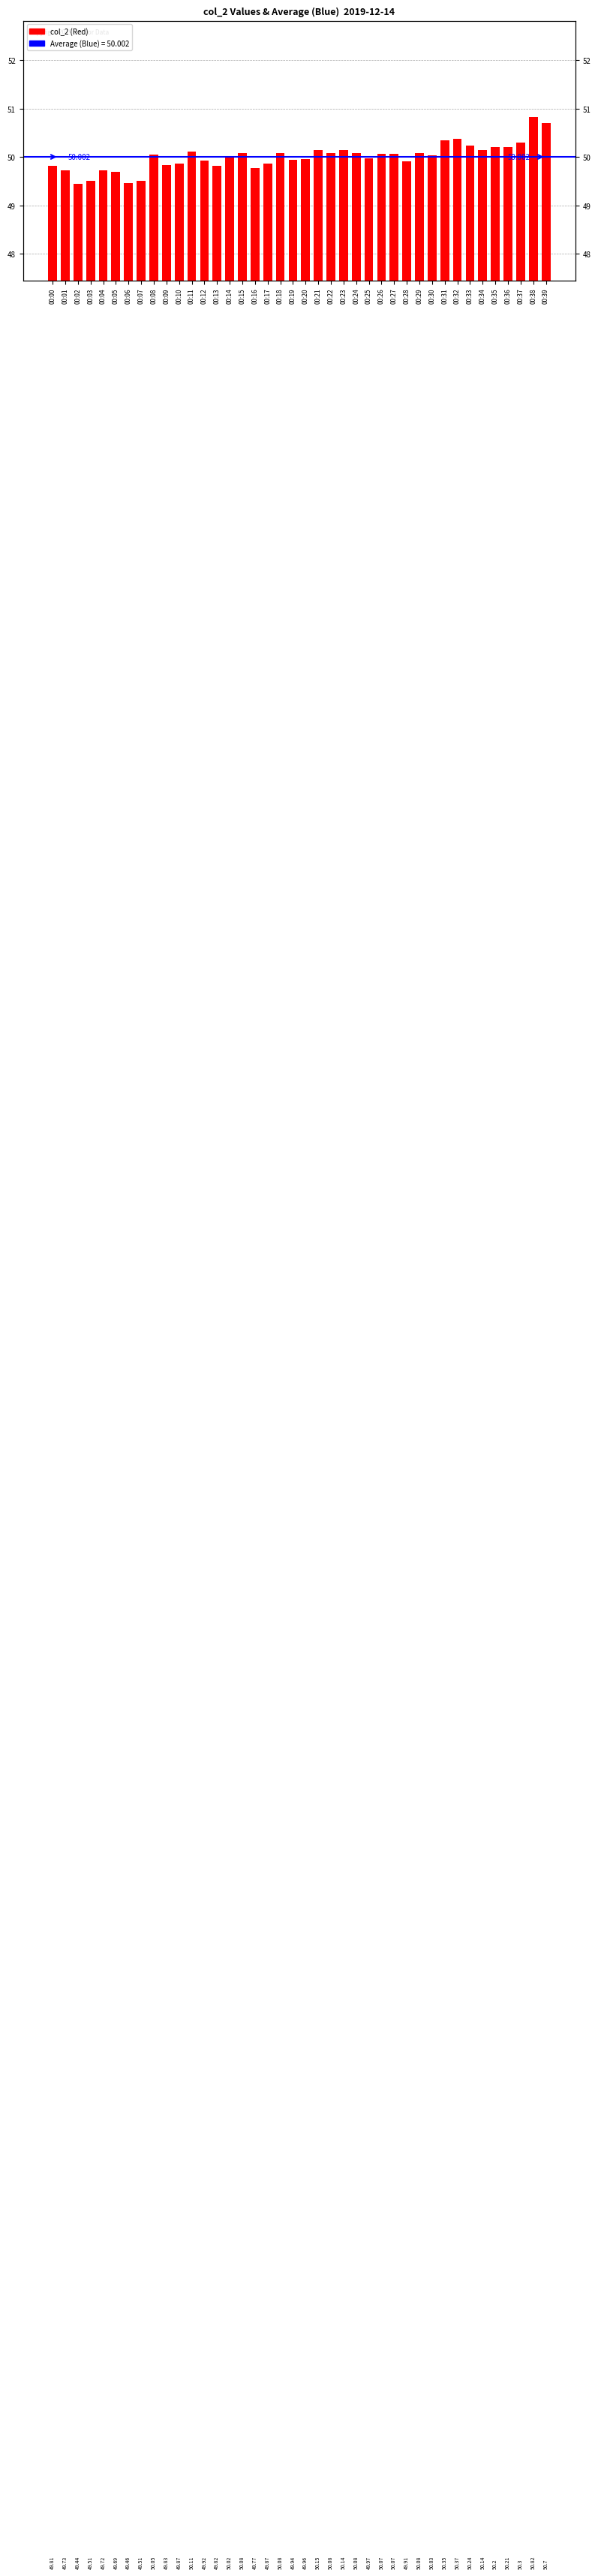

What is the sum of all values?

2000.1